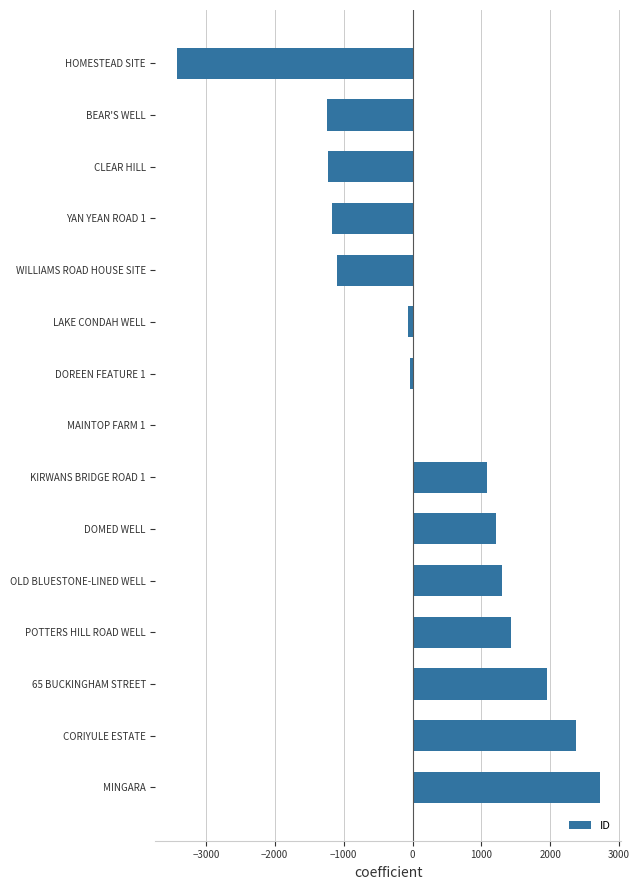

What is the maximum value shown in the chart?

2722